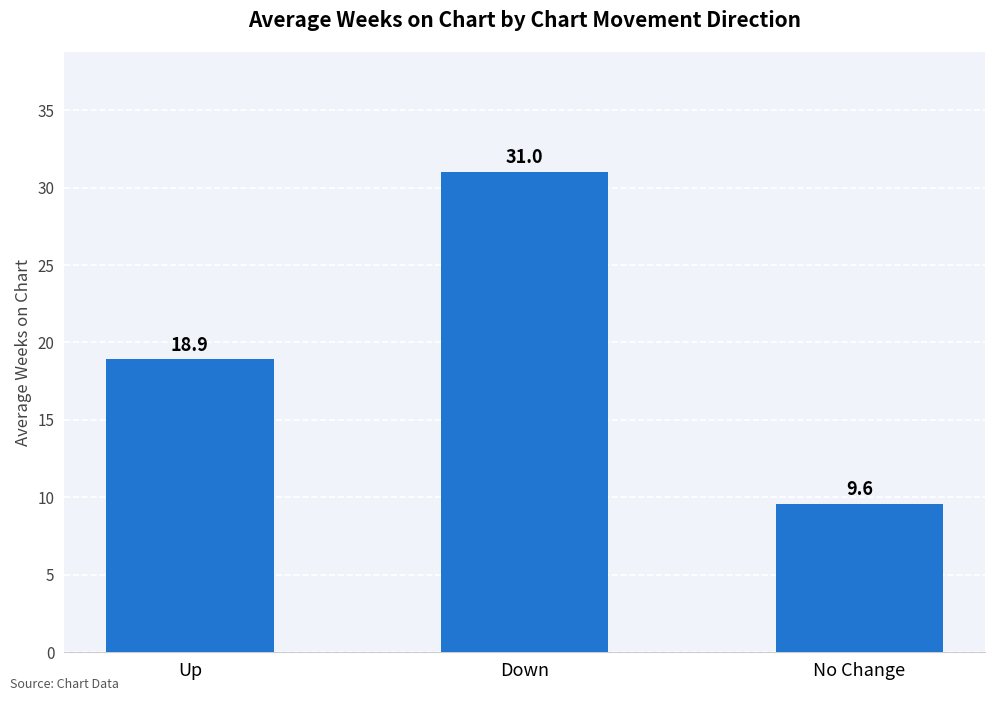

What is the maximum value shown in the chart?

31.0